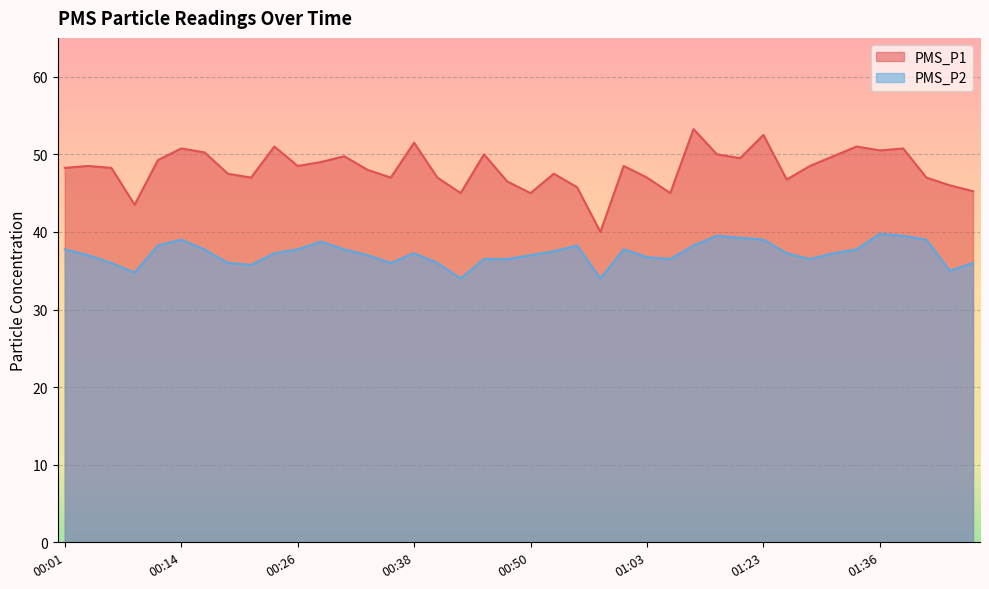

Reading right to left, extract all data points from this chart.

PMS_P1: 01:49=45.2	01:43=46.0	01:41=47.0	01:38=50.8	01:36=50.5	01:33=51.0	01:31=49.8	01:28=48.5	01:26=46.8	01:23=52.5	01:21=49.5	01:10=50.0	01:08=53.2	01:05=45.0	01:03=47.0	01:00=48.5	00:58=40.0	00:55=45.8	00:53=47.5	00:50=45.0	00:48=46.5	00:45=50.0	00:43=45.0	00:41=47.0	00:38=51.5	00:36=47.0	00:33=48.0	00:31=49.8	00:28=49.0	00:26=48.5	00:23=51.0	00:21=47.0	00:19=47.5	00:16=50.2	00:14=50.8	00:11=49.2	00:09=43.5	00:06=48.2	00:04=48.5	00:01=48.2
PMS_P2: 01:49=36.0	01:43=35.0	01:41=39.0	01:38=39.5	01:36=39.8	01:33=37.8	01:31=37.2	01:28=36.5	01:26=37.2	01:23=39.0	01:21=39.2	01:10=39.5	01:08=38.2	01:05=36.5	01:03=36.8	01:00=37.8	00:58=34.0	00:55=38.2	00:53=37.5	00:50=37.0	00:48=36.5	00:45=36.5	00:43=34.0	00:41=36.0	00:38=37.2	00:36=36.0	00:33=37.0	00:31=37.8	00:28=38.8	00:26=37.8	00:23=37.2	00:21=35.8	00:19=36.0	00:16=37.8	00:14=39.0	00:11=38.2	00:09=34.8	00:06=36.0	00:04=37.0	00:01=37.8